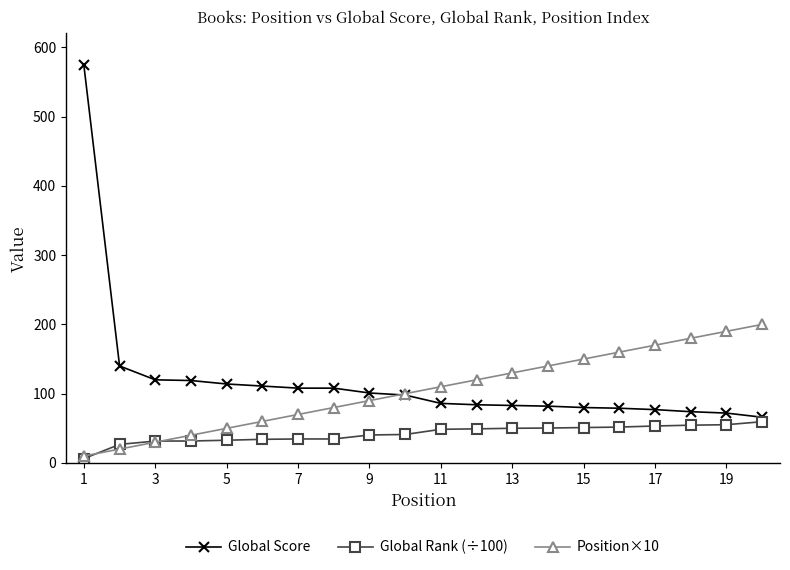

List the series in order of their overall mean, highest first.

Global Score, Position×10, Global Rank (÷100)